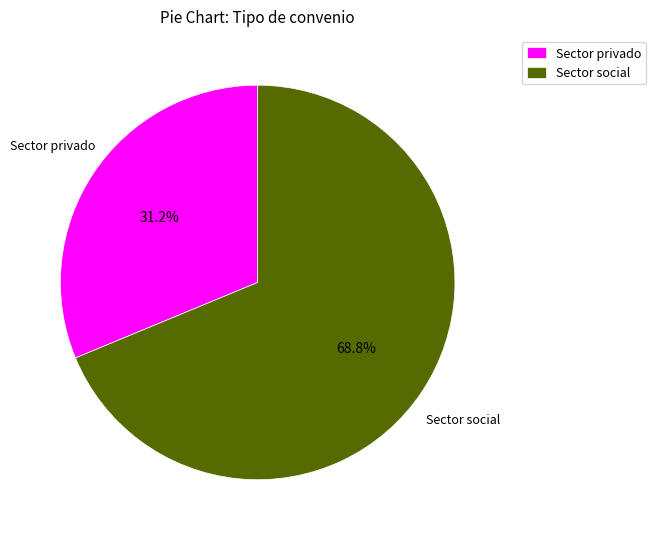

What is the majority slice?

Sector social